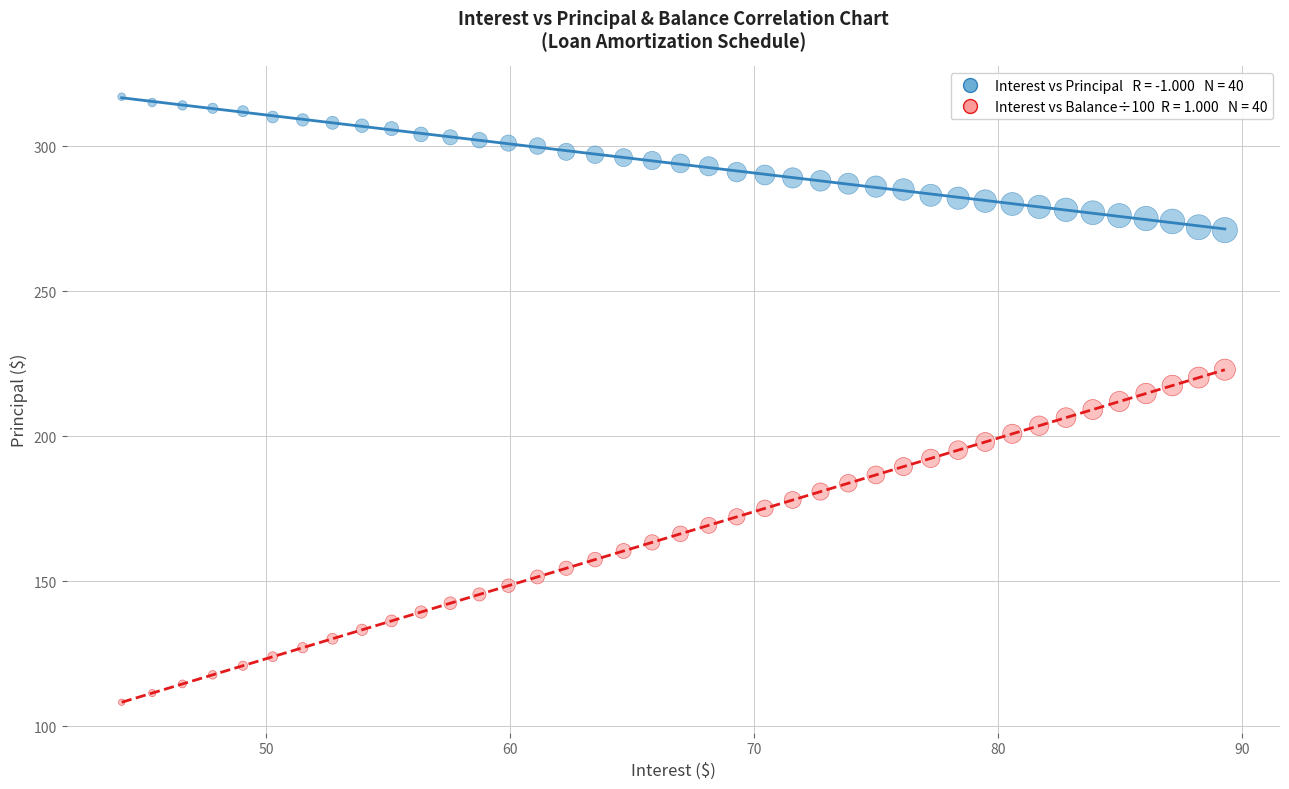

Across all data points, what is the range of X values (max minus min)?

45.2